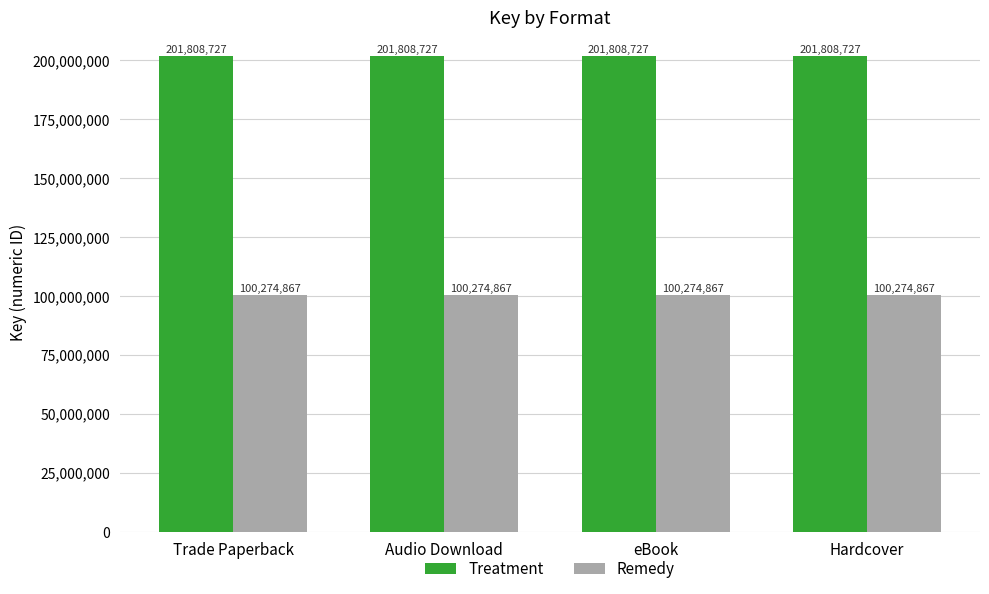

What is the total value across all series at eBook?

302083594